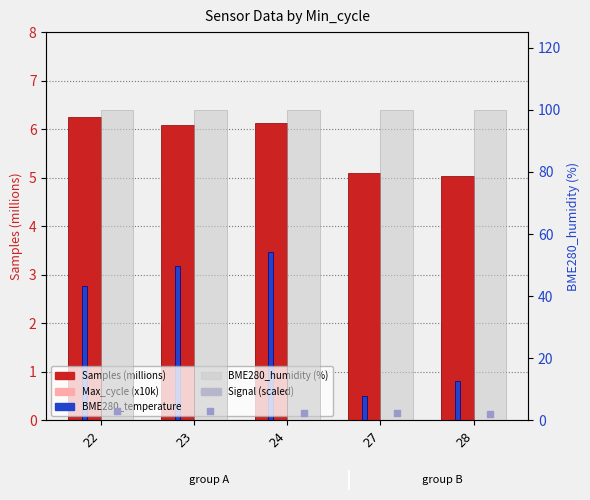

Which series has the largest Y range (max minus min)?

BME280_temperature (scaled)